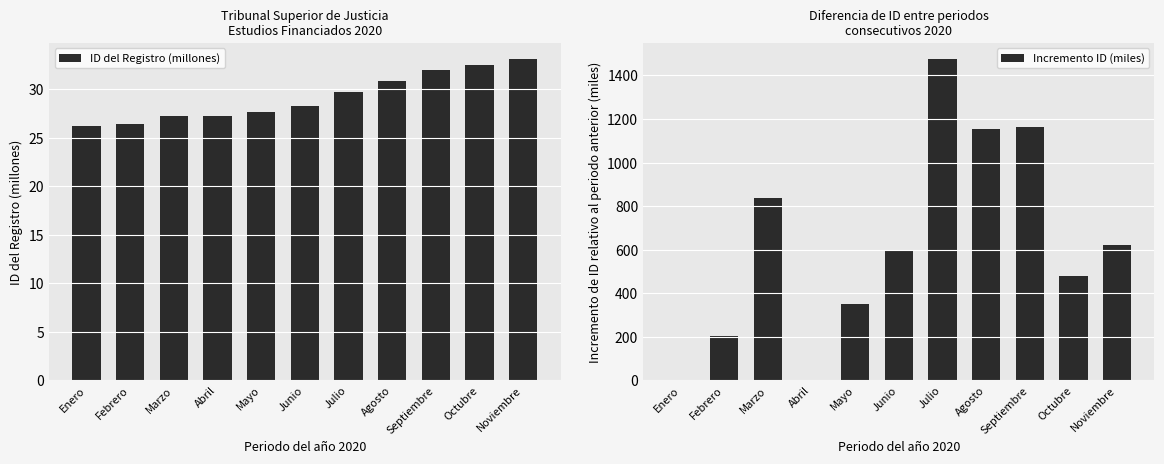

What is the label of the 2nd bar from the left?

Febrero